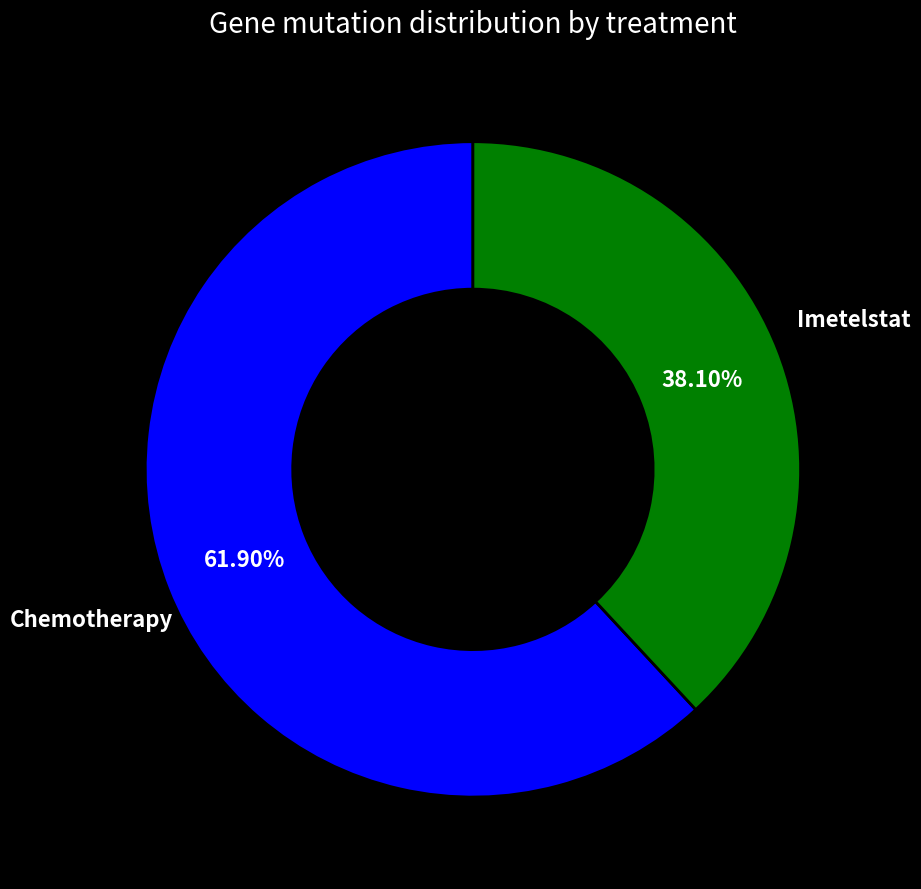

What is the ratio of the value at Imetelstat to the value at Chemotherapy?

0.6